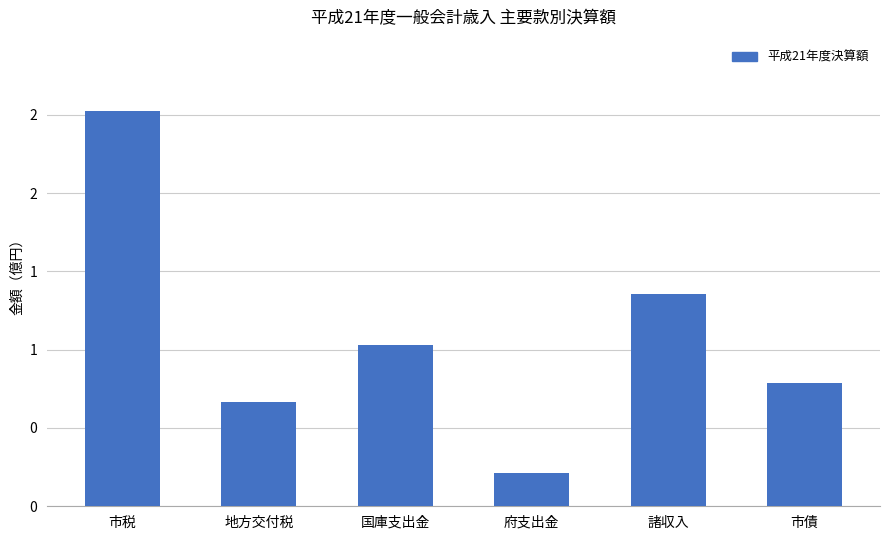

The chart shows a value of 21123074 at 府支出金. True or false?

True